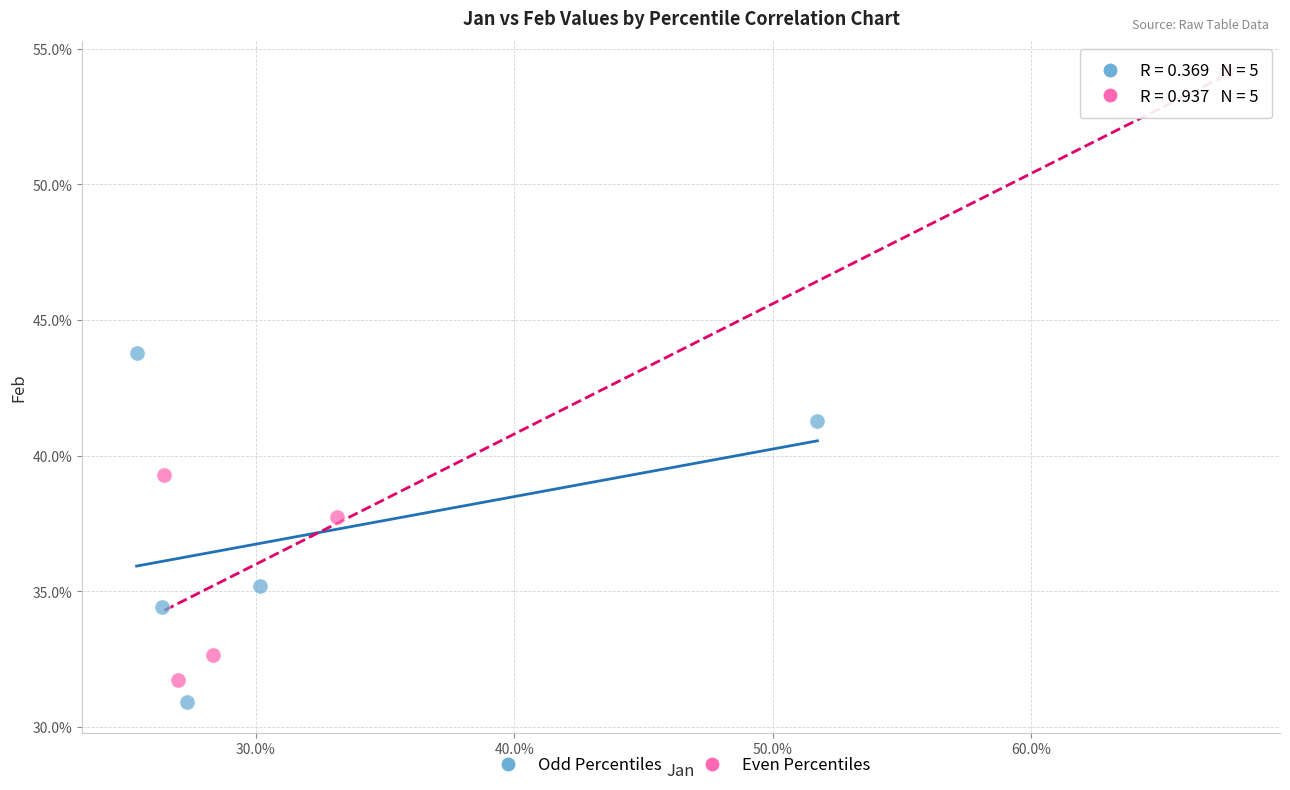

Which series contains the lowest Y value?

Odd Percentiles